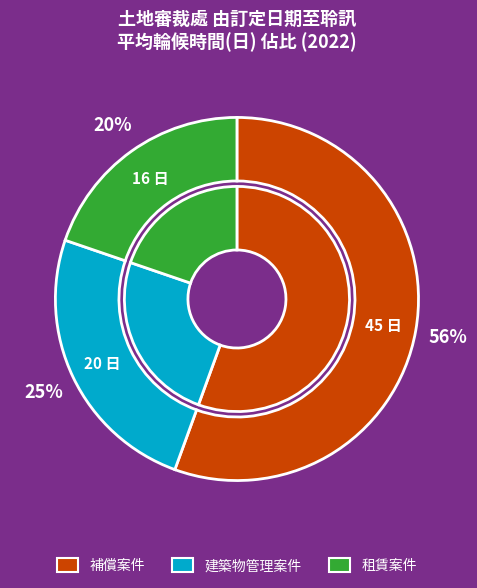

The 租賃案件 slice represents 5% of the pie. True or false?

False